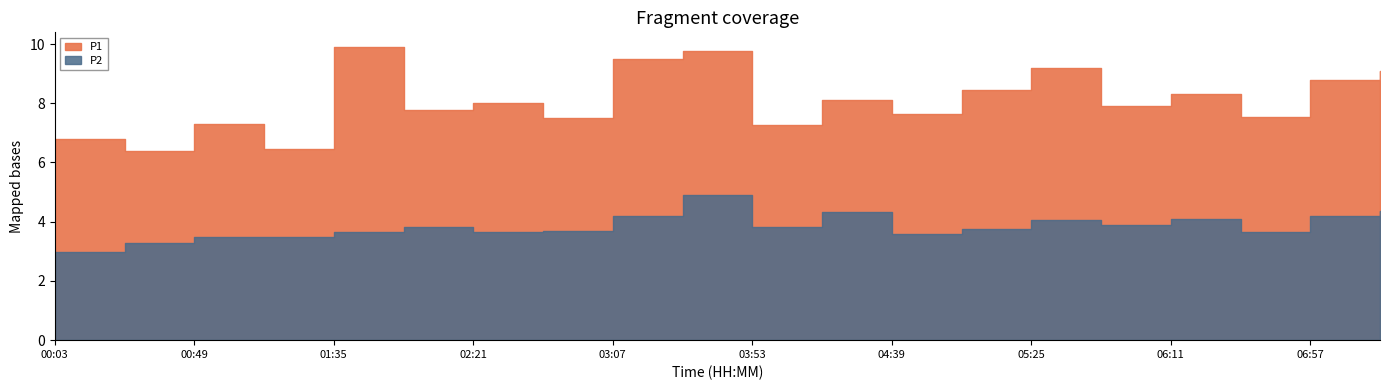

Count the number of data series in this chart.

2